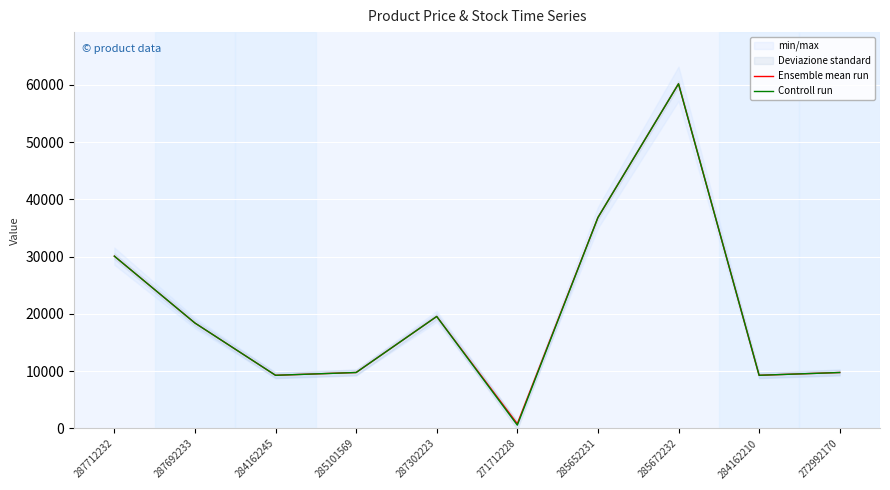

Reading left to right, list all the values displayed in this chart.

Ensemble mean run: 30102.8	18420.9	9290.5	9775.5	19564.9	819.1	36841.8	60205.6	9290.5	9775.5
Controll run: 30102.8	18420.9	9290.5	9775.5	19564.9	578.1	36841.8	60205.6	9290.5	9775.5